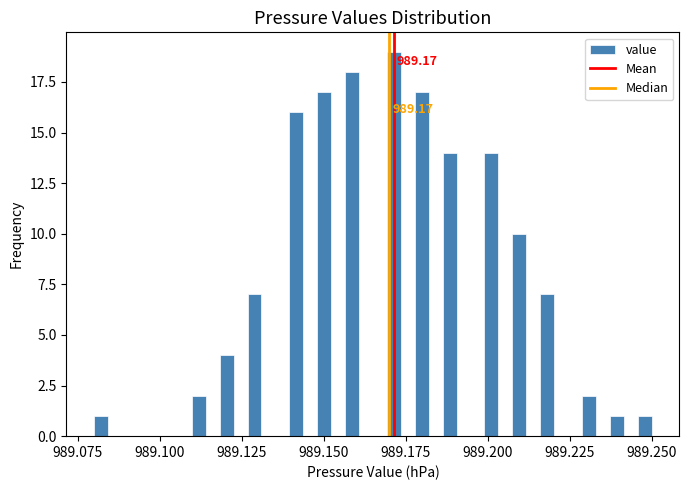

Around what value on the x-axis is the tallest bar? Give the approximate position of its centre, as read against the axis.

989.170